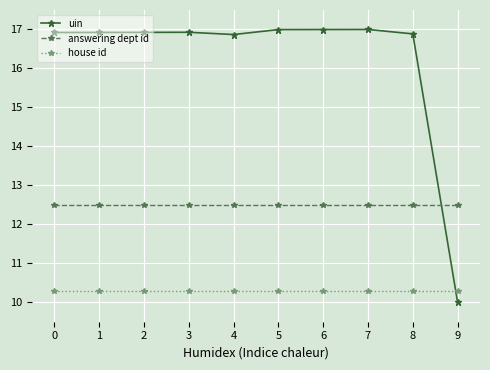

Which series has the largest total across all categories?

uin